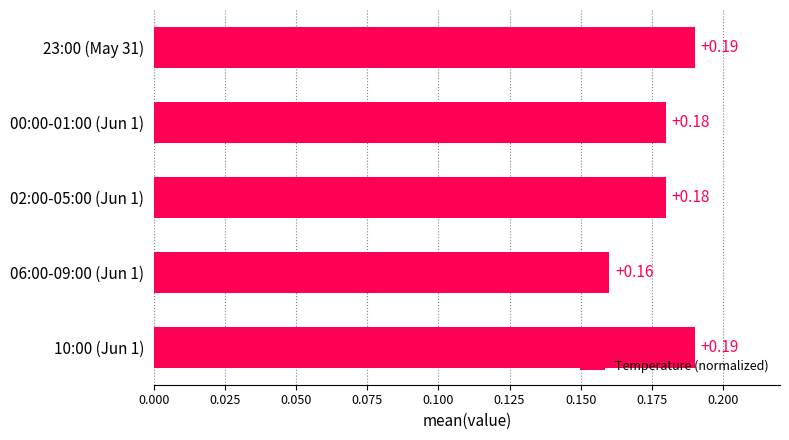

What is the sum of the values at 02:00-05:00 (Jun 1) and 00:00-01:00 (Jun 1)?

0.4